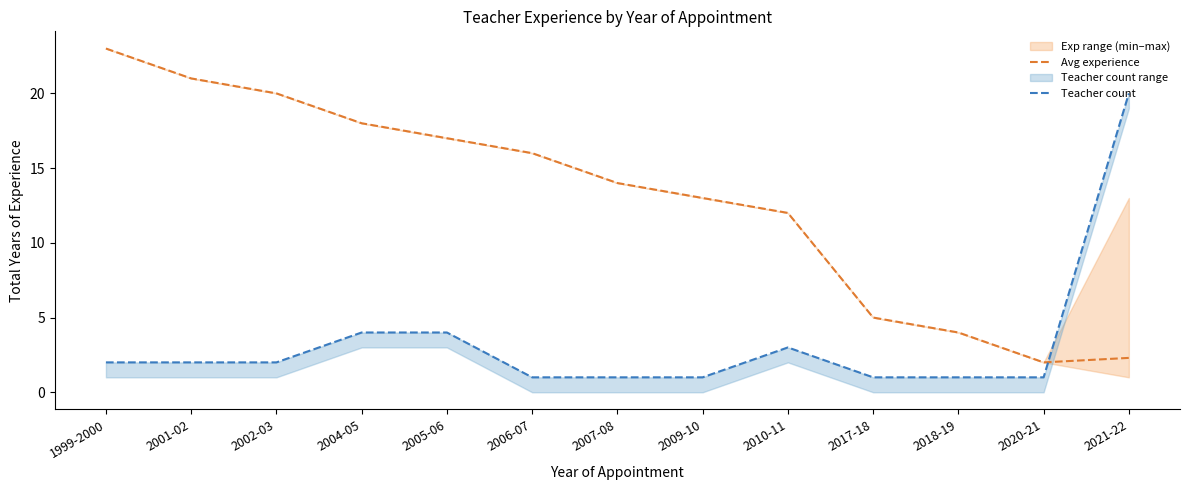

Is it true that Avg experience equals 1.7 at 2018-19?

False